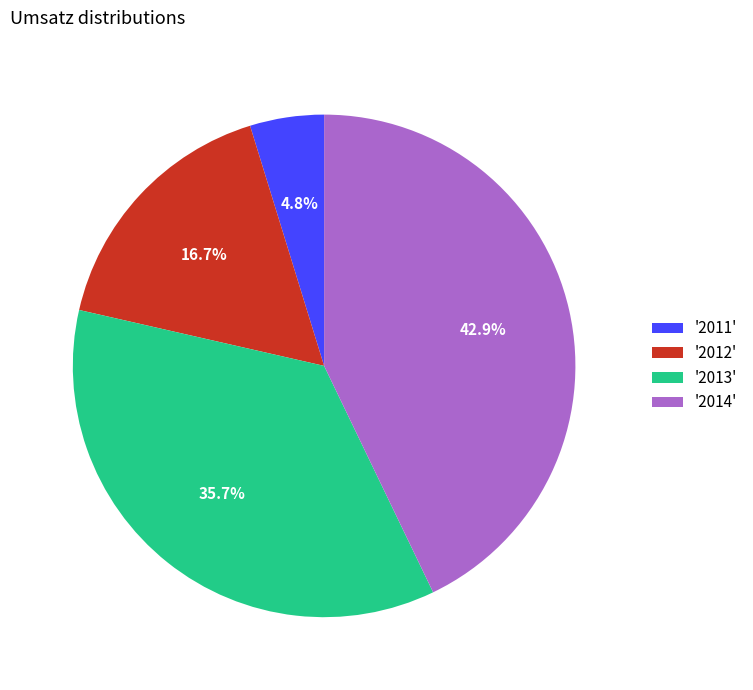

How many slices are in this pie chart?

4